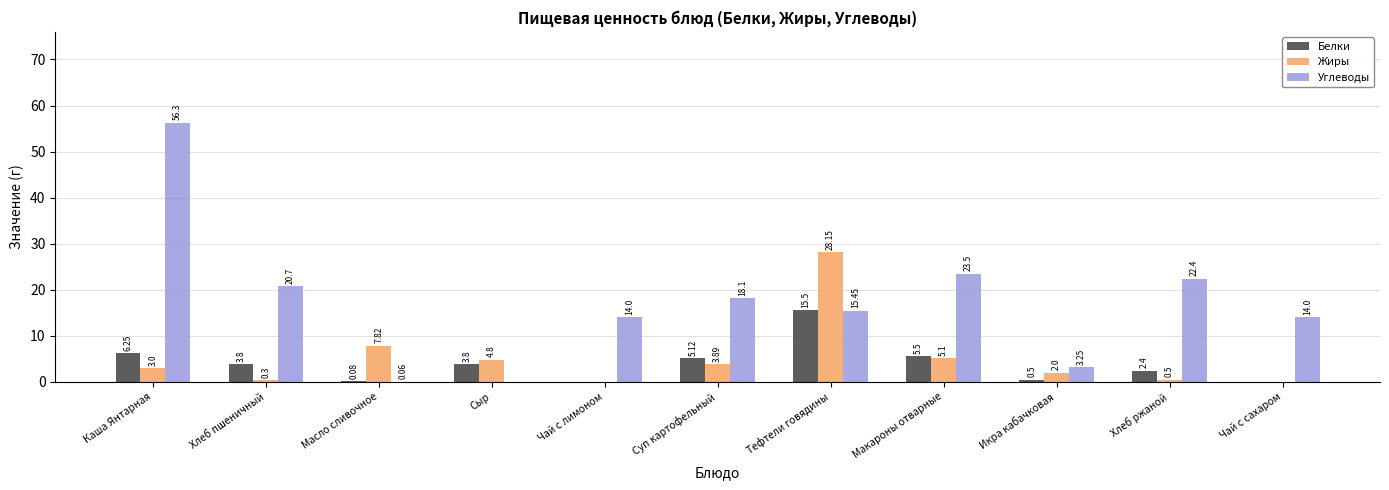

What is the total value across all series at Хлеб пшеничный?

24.8